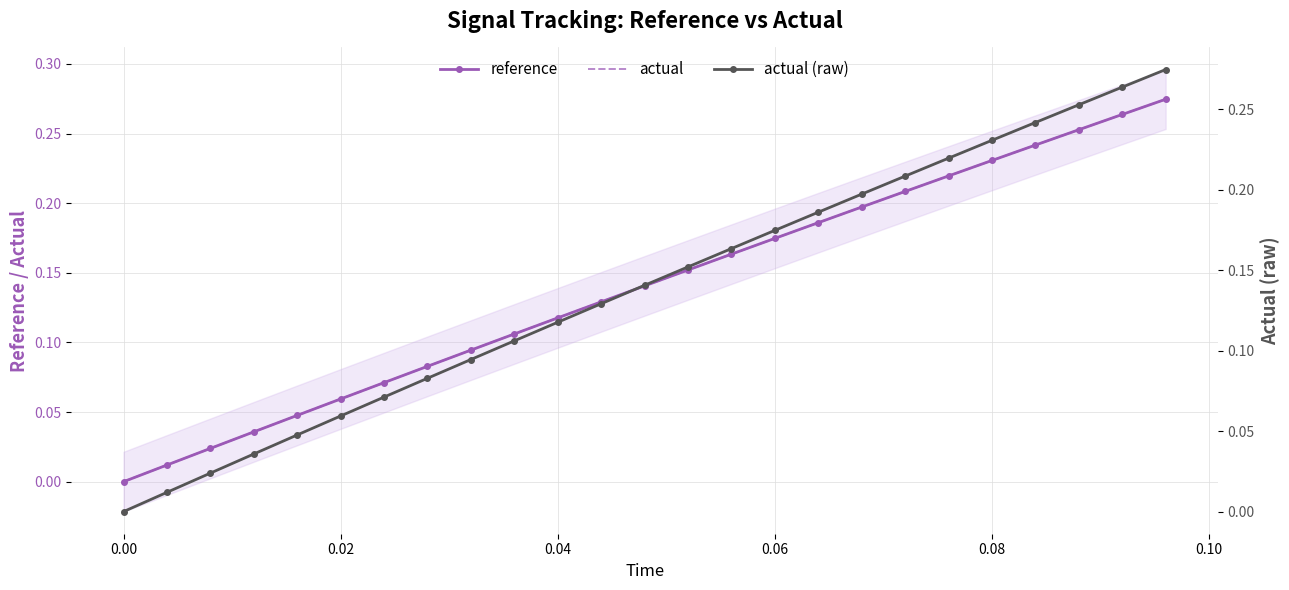

What is the highest value of the actual series?

0.3